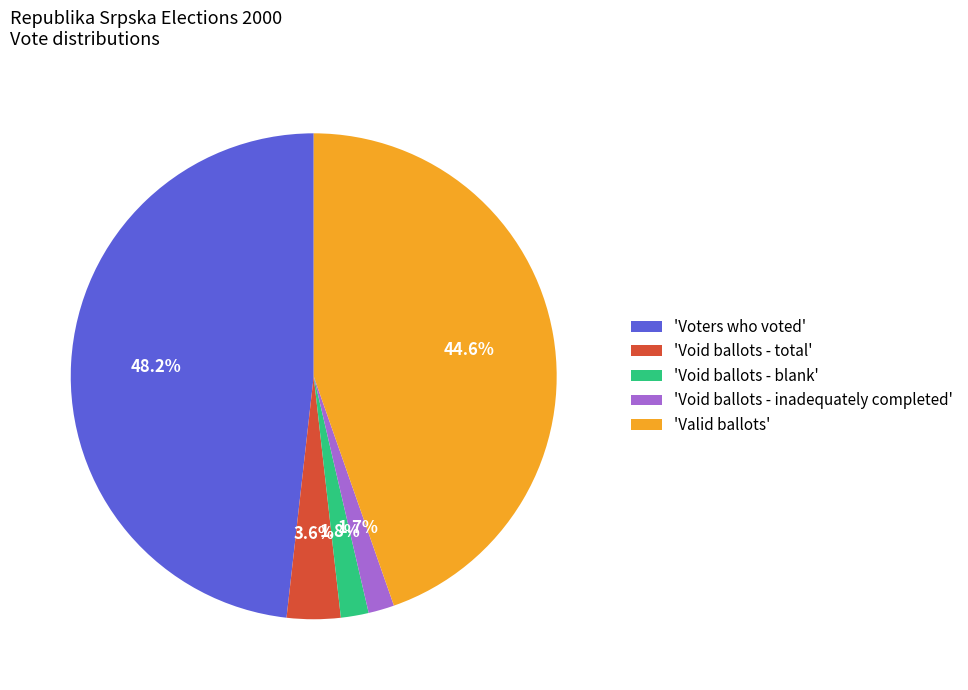

Combined, what portion of the pie is 'Void ballots - blank' and 'Voters who voted'?

50.1%